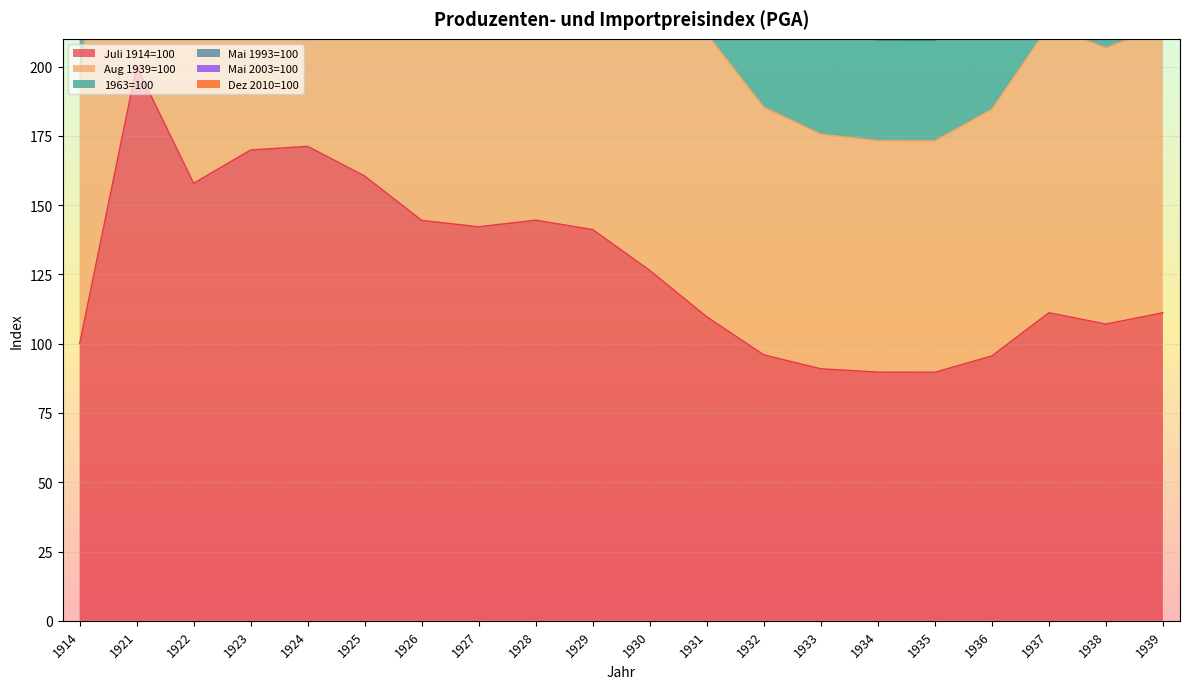

What is the total value across all series at 1939?

1511.9